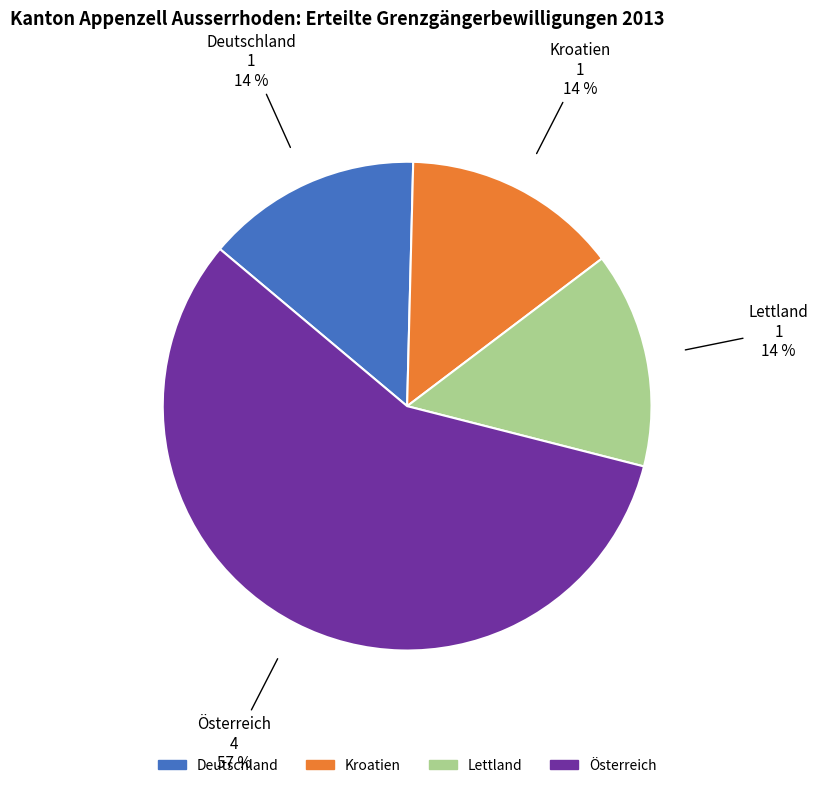

What percentage is the Deutschland slice, to the nearest percent?

14%